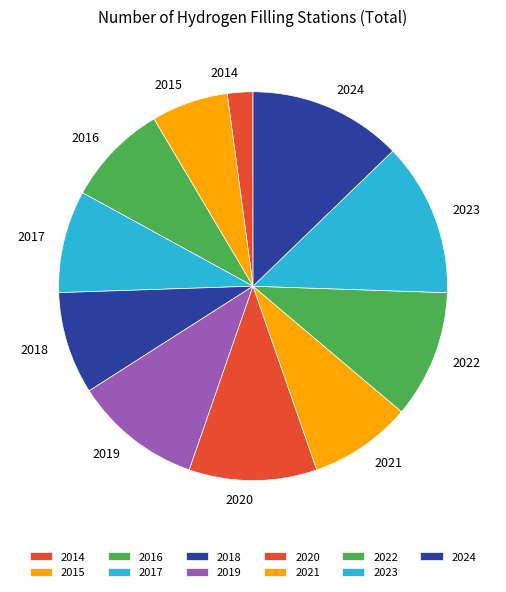

Is the sum of 2022 and 2014 greater than half?

No